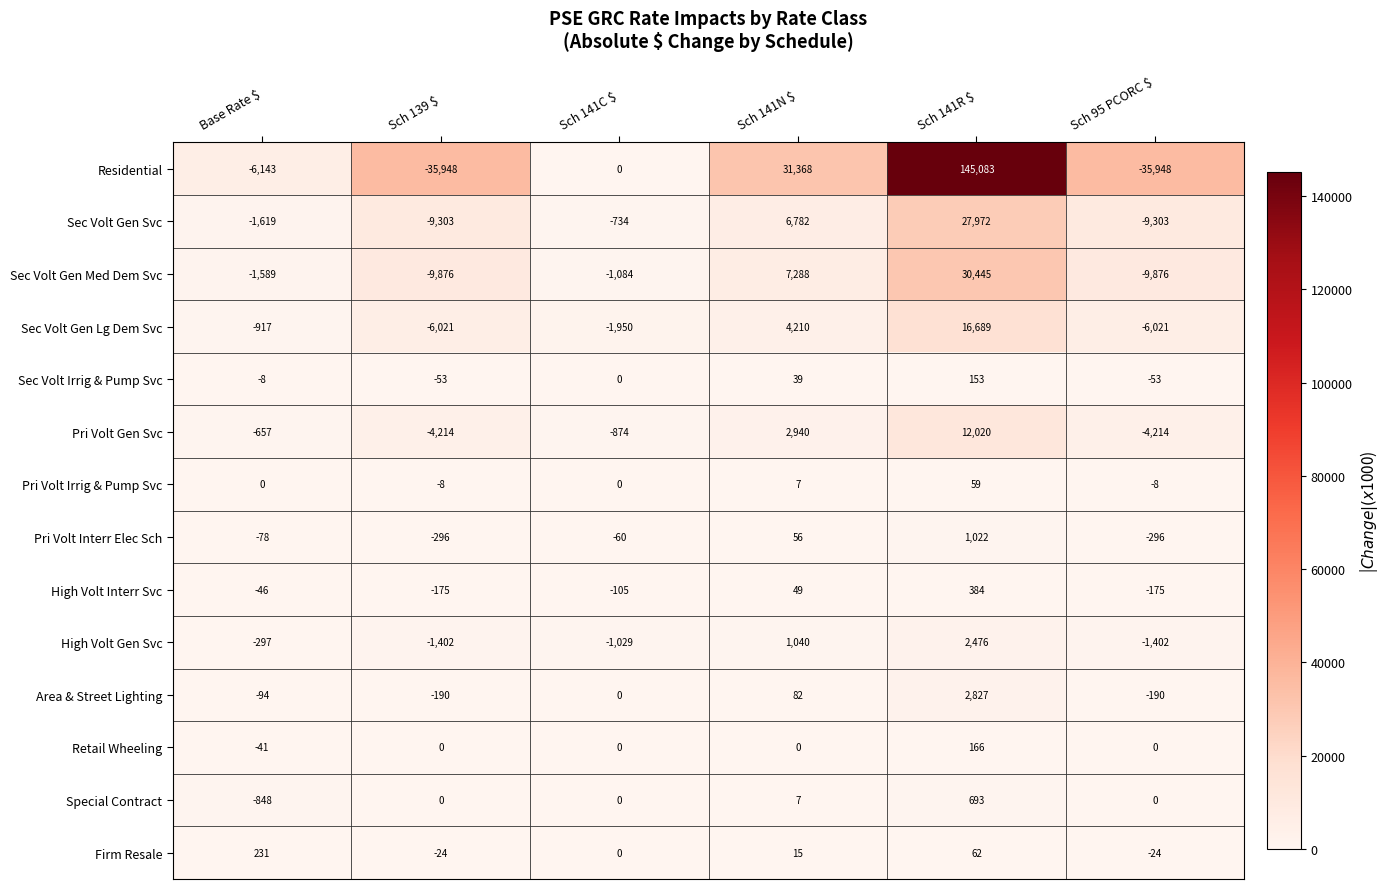

How many Sec Volt Gen Lg Dem Svc values are between -6021 and 4210?

5